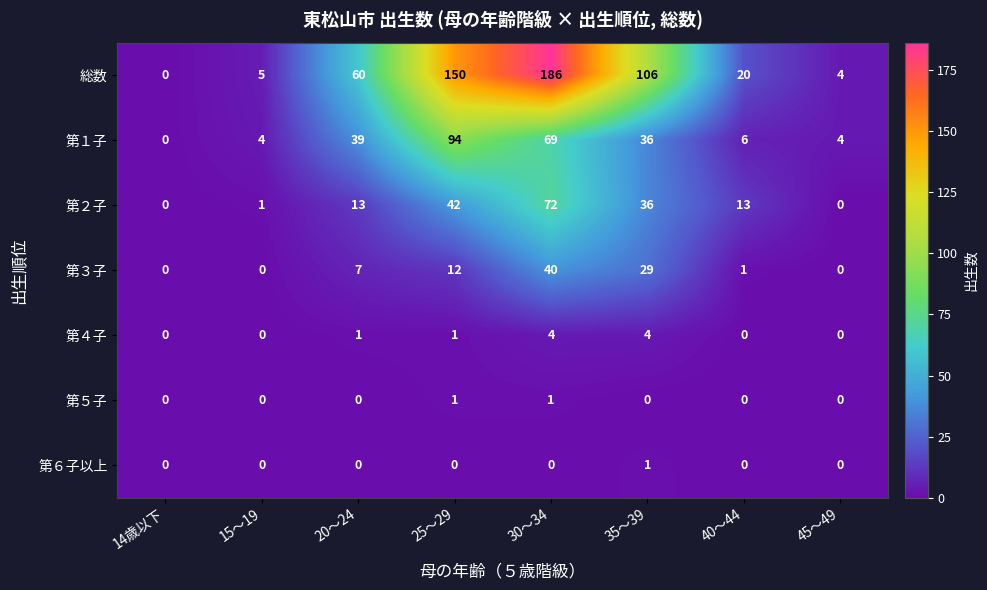

Which series has the largest range (max minus min)?

総数